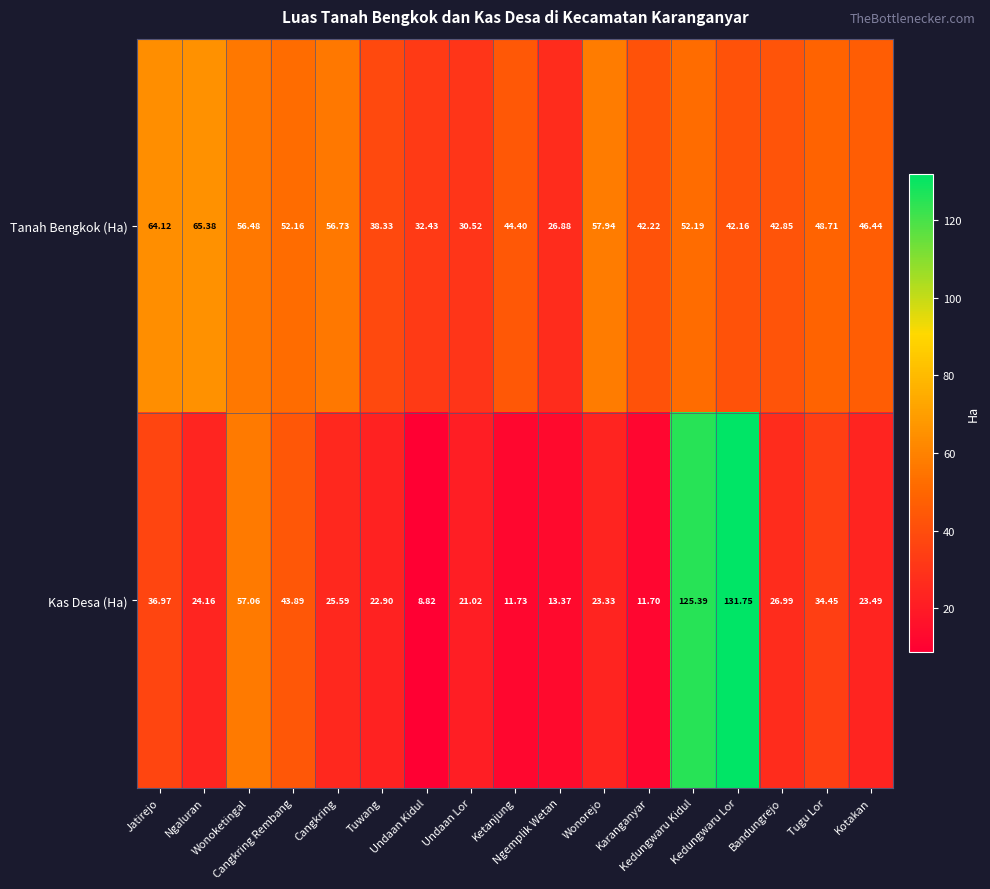

Which series has the largest total across all categories?

Tanah Bengkok (Ha)